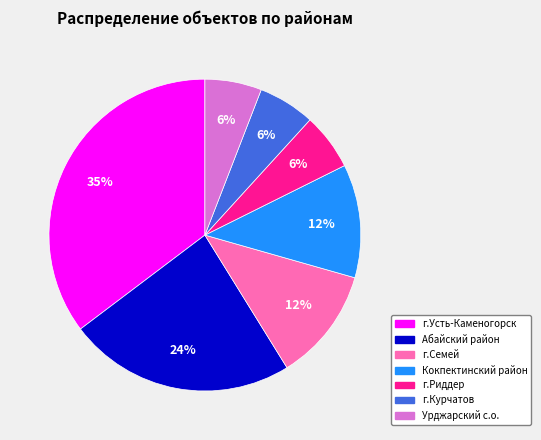

Which category has the biggest portion of the pie?

г.Усть-Каменогорск